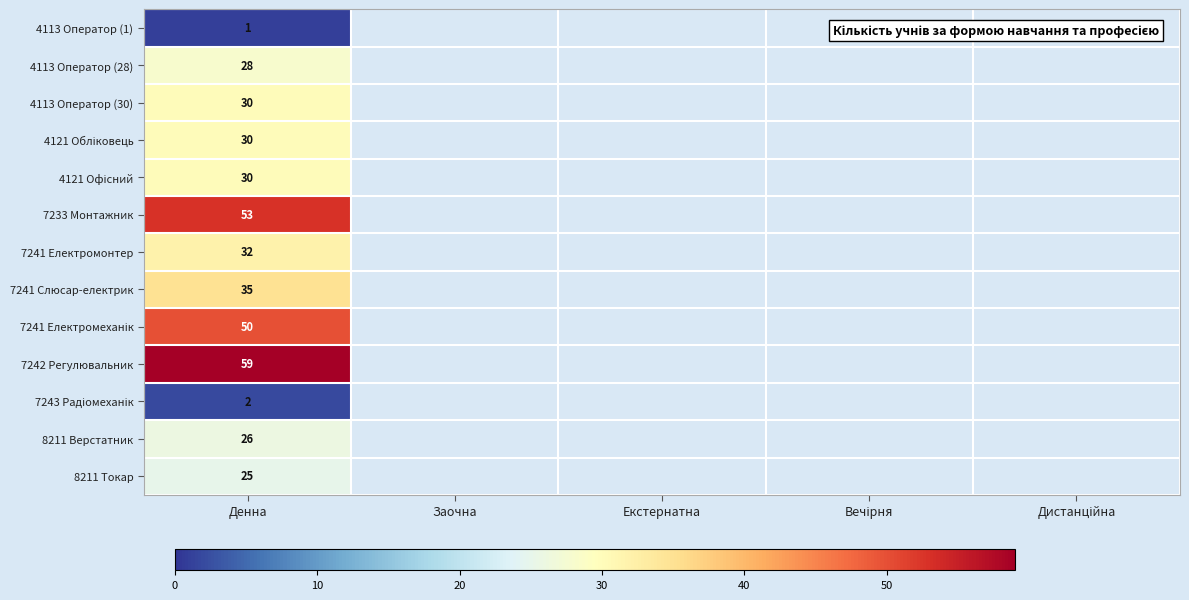

Is it true that 7241 Електромонтер equals 8 at Денна?

False